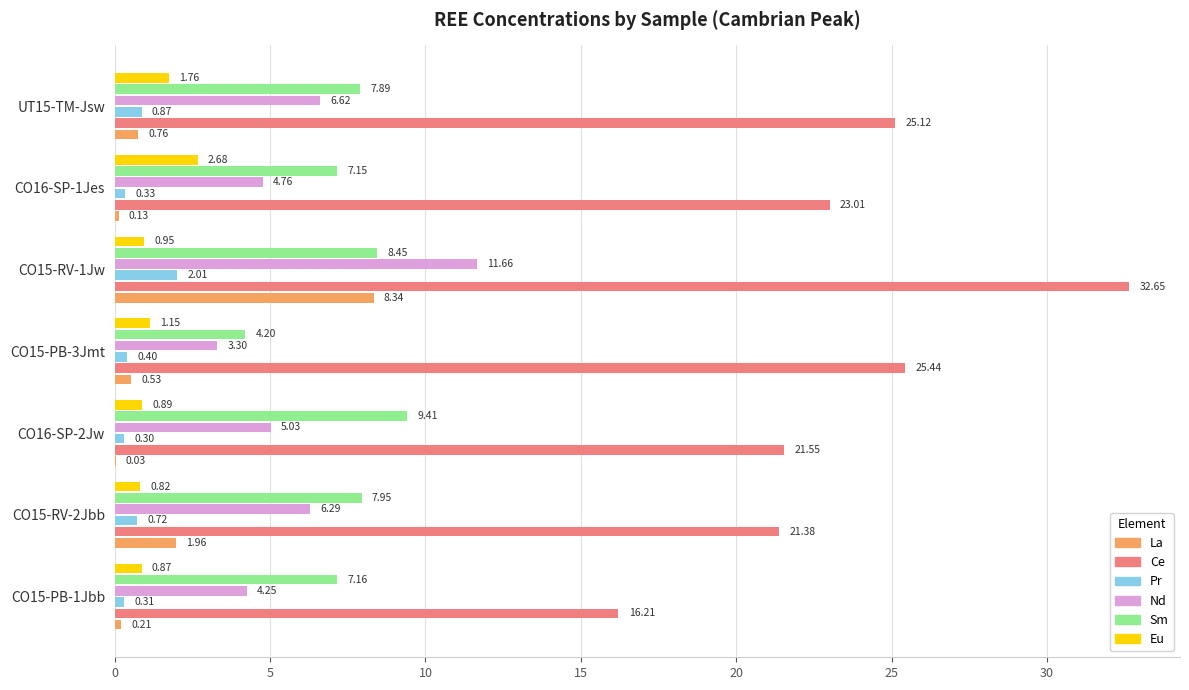

What is the sum of all Nd values?

41.9